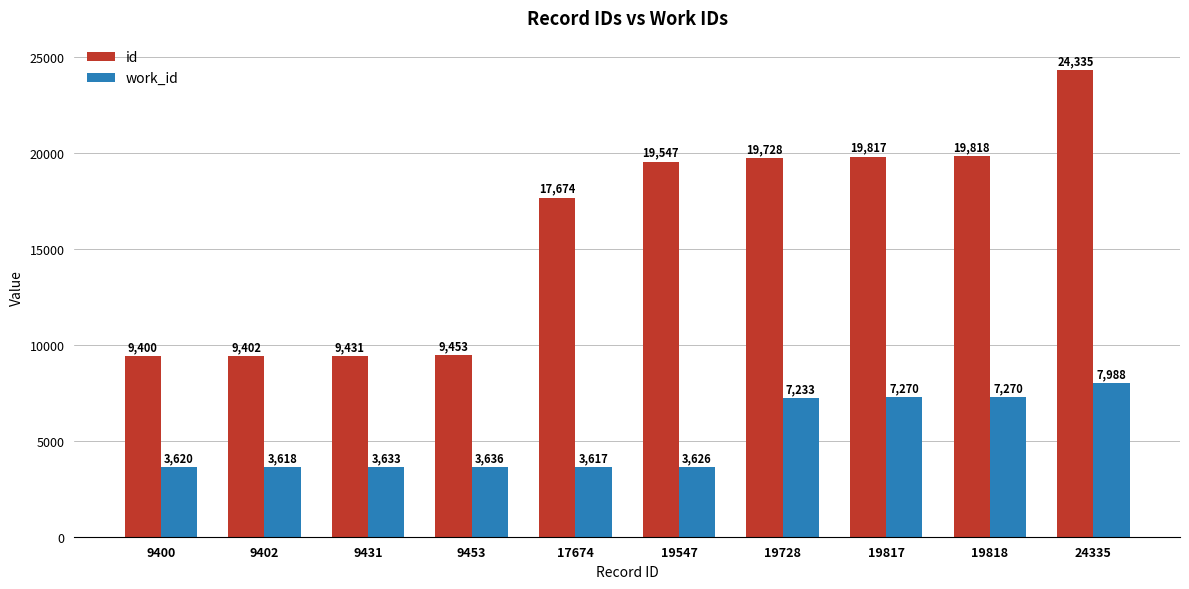

At which category is the sum across all series the highest?

24335